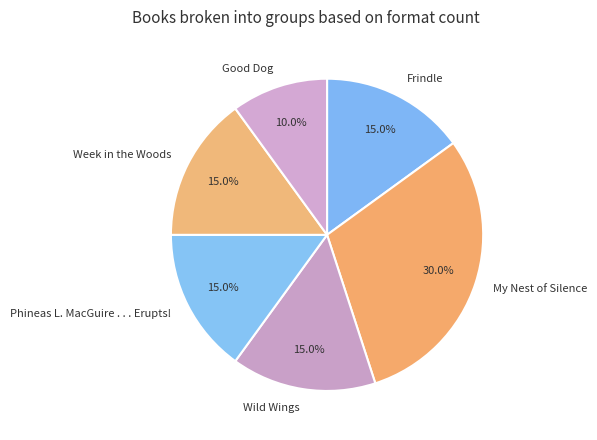

Which category has the smallest portion of the pie?

Good Dog